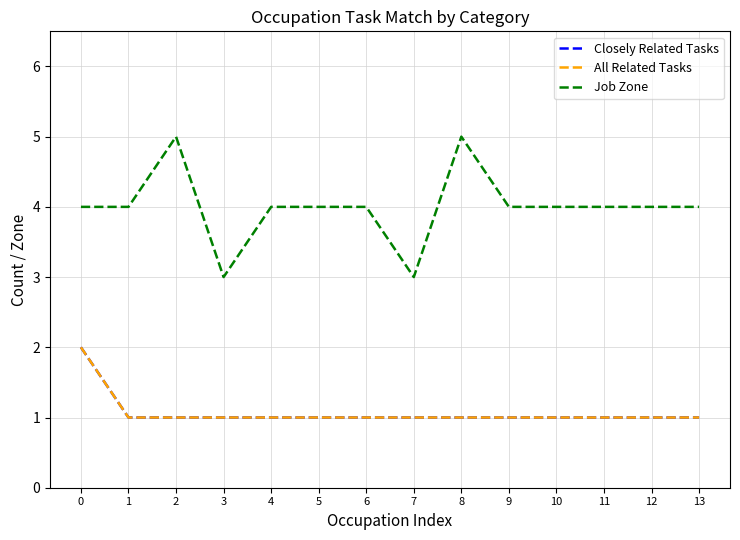

What is the minimum value for All Related Tasks?

1